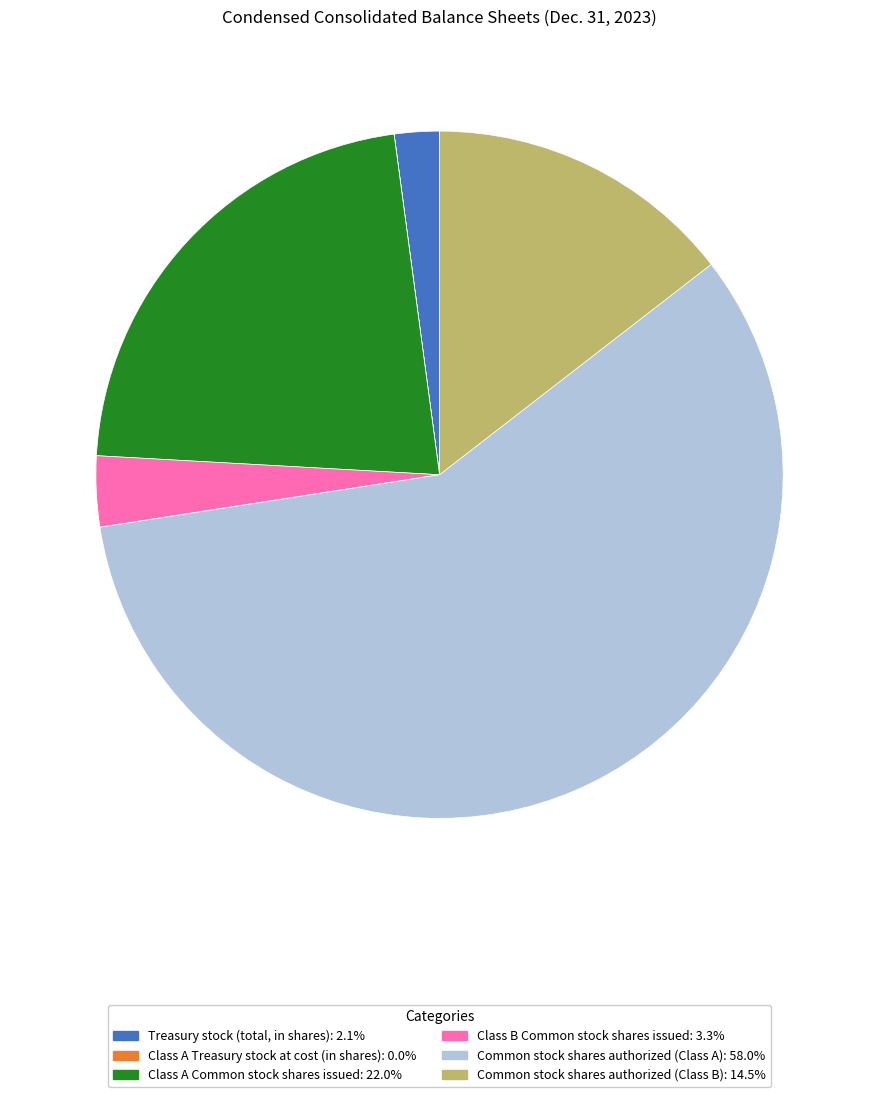

Which slice is the largest?

Common stock shares authorized (Class A)